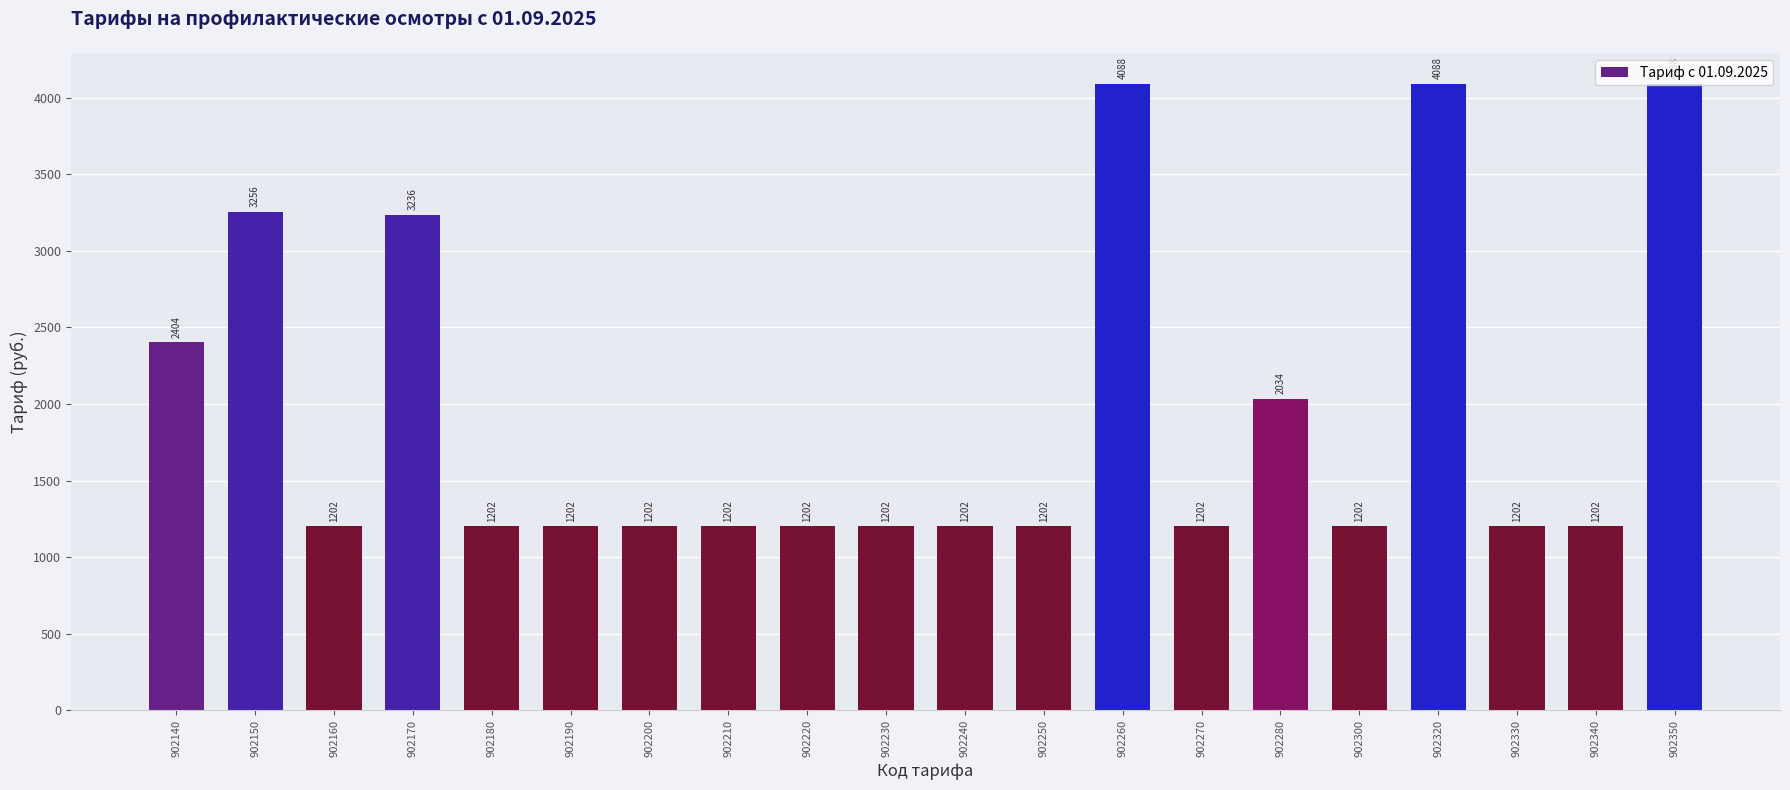

What is the ratio of the value at 902210 to the value at 902230?

1.0